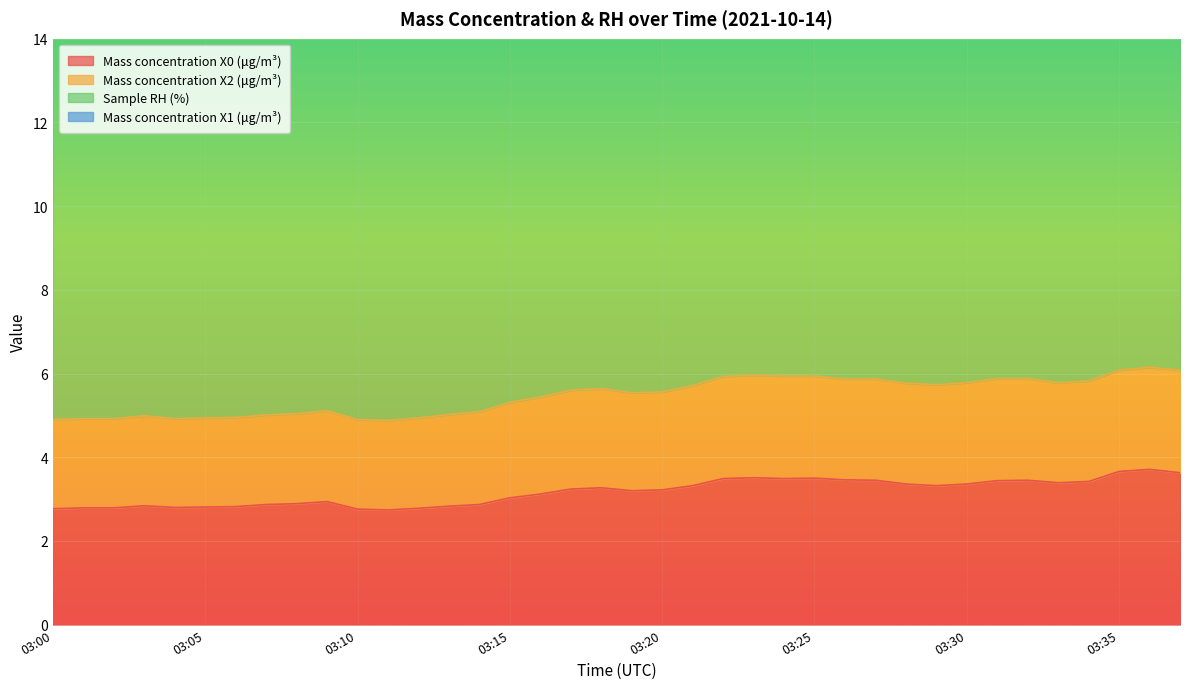

Reading left to right, what are all the values shown in this chart?

Mass concentration X0 (μg/m³): 2.8	2.8	2.8	2.8	2.8	2.8	2.8	2.9	2.9	2.9	2.8	2.7	2.8	2.8	2.9	3.0	3.1	3.2	3.3	3.2	3.2	3.3	3.5	3.5	3.5	3.5	3.5	3.5	3.4	3.3	3.4	3.4	3.5	3.4	3.4	3.7	3.7	3.6
Mass concentration X2 (μg/m³): 4.9	4.9	4.9	5.0	4.9	4.9	4.9	5.0	5.0	5.1	4.9	4.9	4.9	5.0	5.1	5.3	5.4	5.6	5.6	5.5	5.6	5.7	5.9	6.0	5.9	5.9	5.9	5.9	5.8	5.7	5.8	5.9	5.9	5.8	5.8	6.1	6.2	6.1